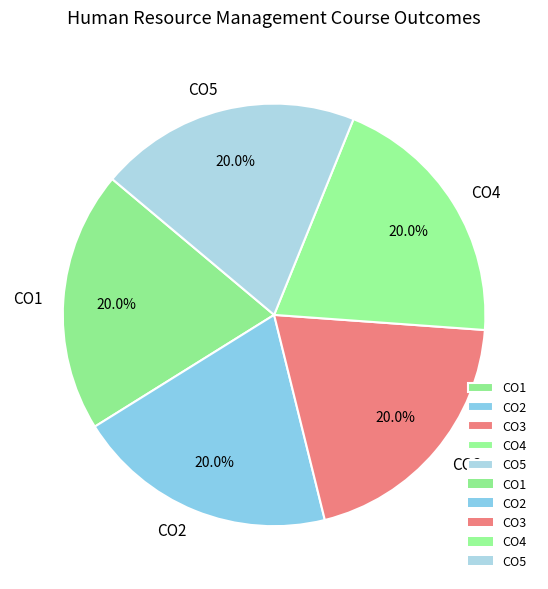

Approximately how many times larger is the value at CO1 compared to CO5?

1.0